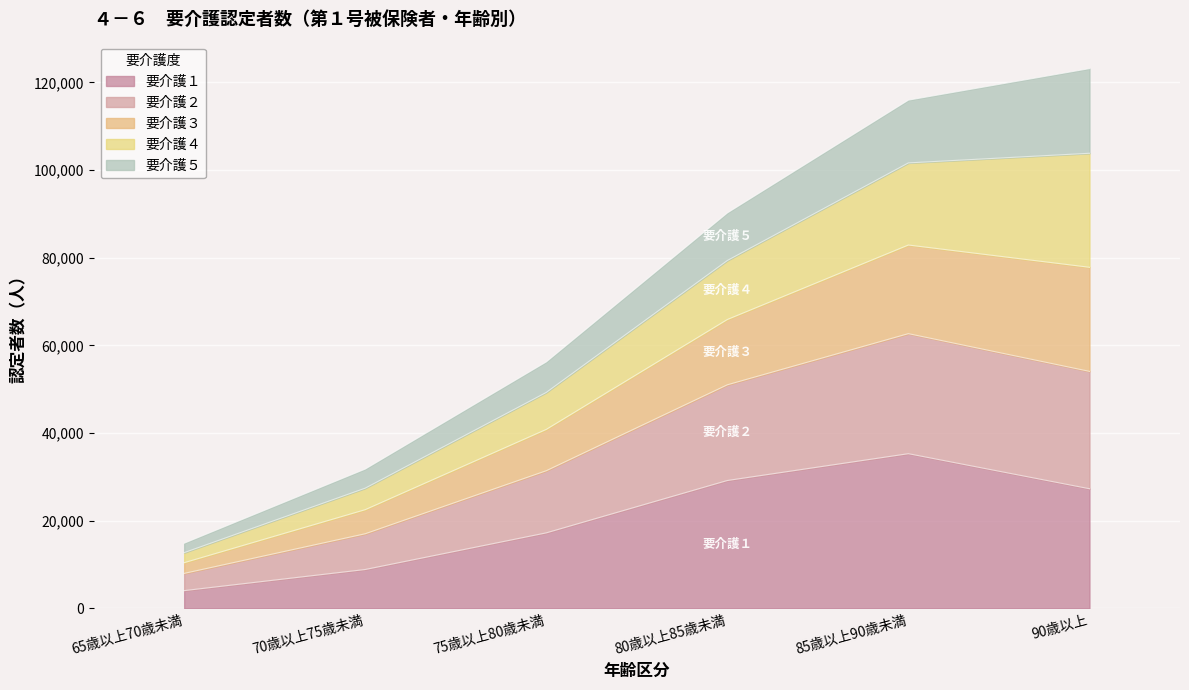

What is the difference between the 要介護１ values at 65歳以上70歳未満 and 85歳以上90歳未満?

31232